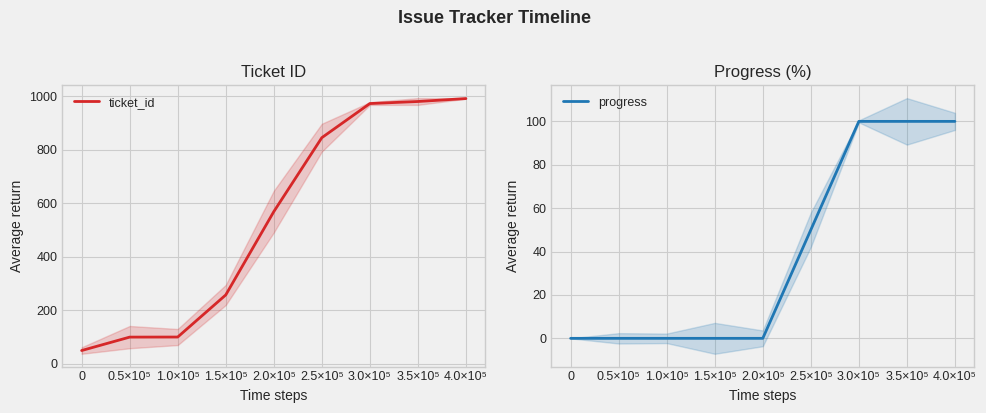

Reading left to right, transcribe all the data shown in this chart.

ticket_id: 50.0	100.1	100.4	257.7	568.8	845.2	972.8	980.4	991.5
progress: 0.0	0.0	0.0	0.0	0.0	50.0	100.0	100.0	100.0